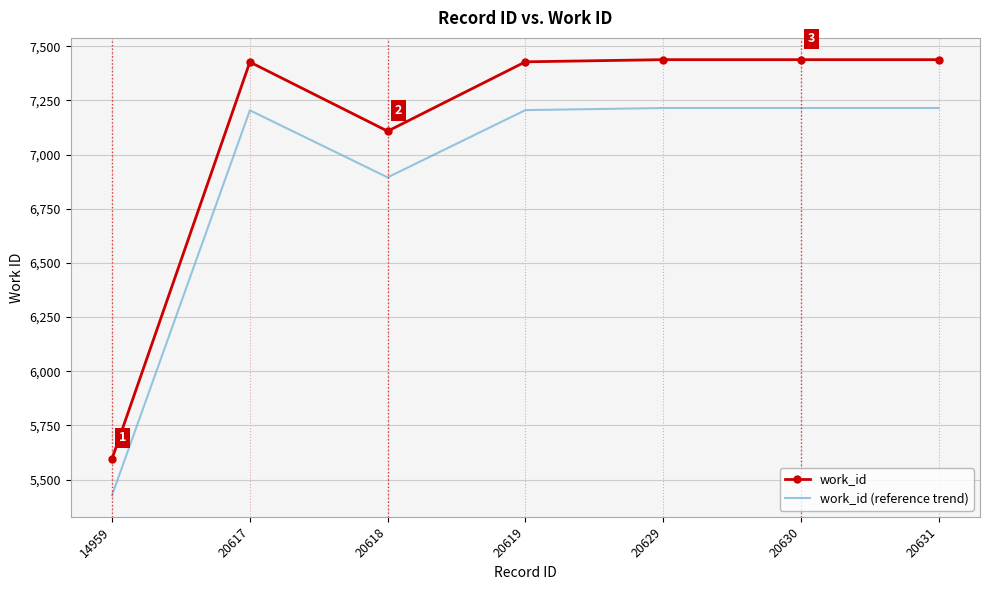

Is it true that work_id (reference trend) equals 7204.2 at 20617?

True